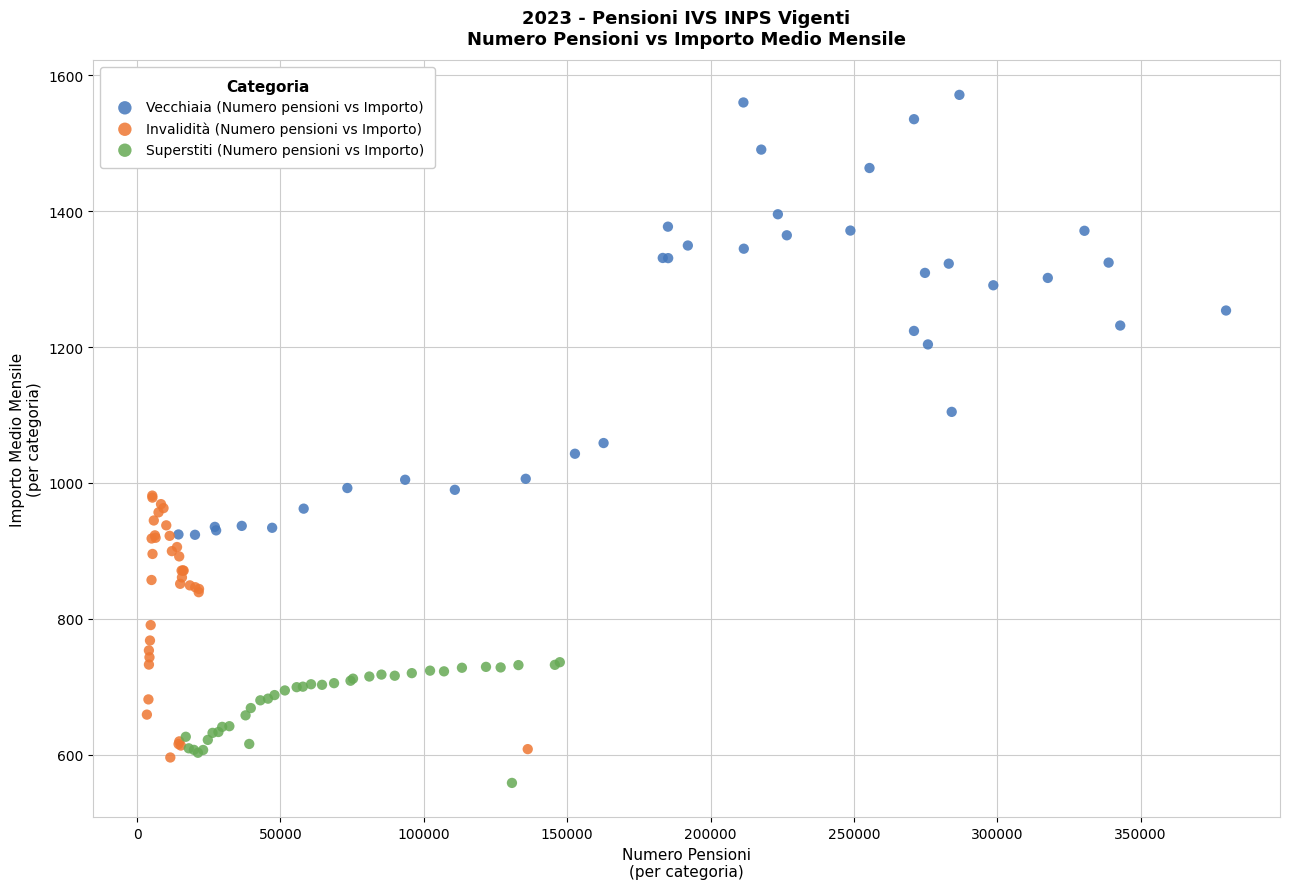

Which series has the widest spread of Y values?

Vecchiaia (Numero pensioni vs Importo)